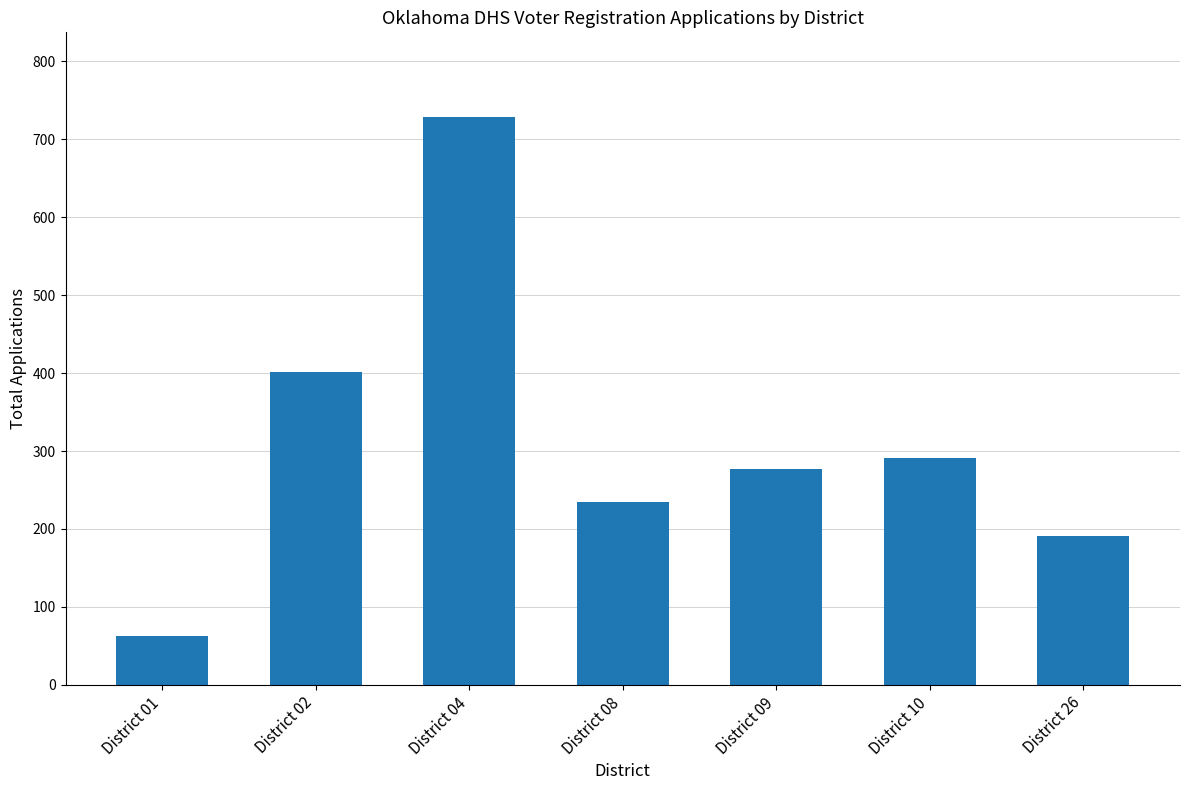

At which label is the value closest to 395?

District 02